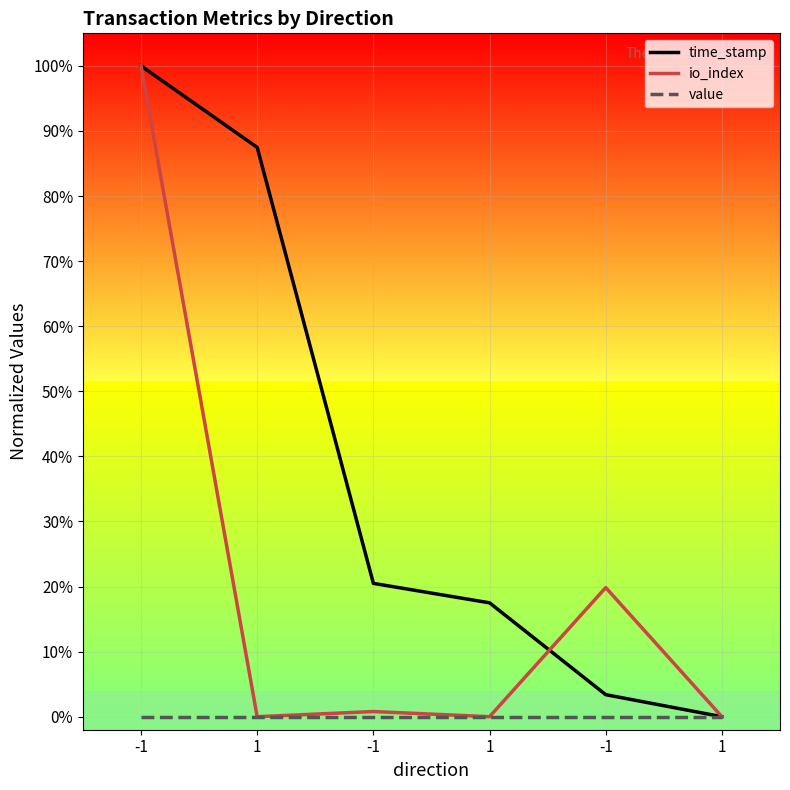

How many intersections are there between io_index and time_stamp?

1